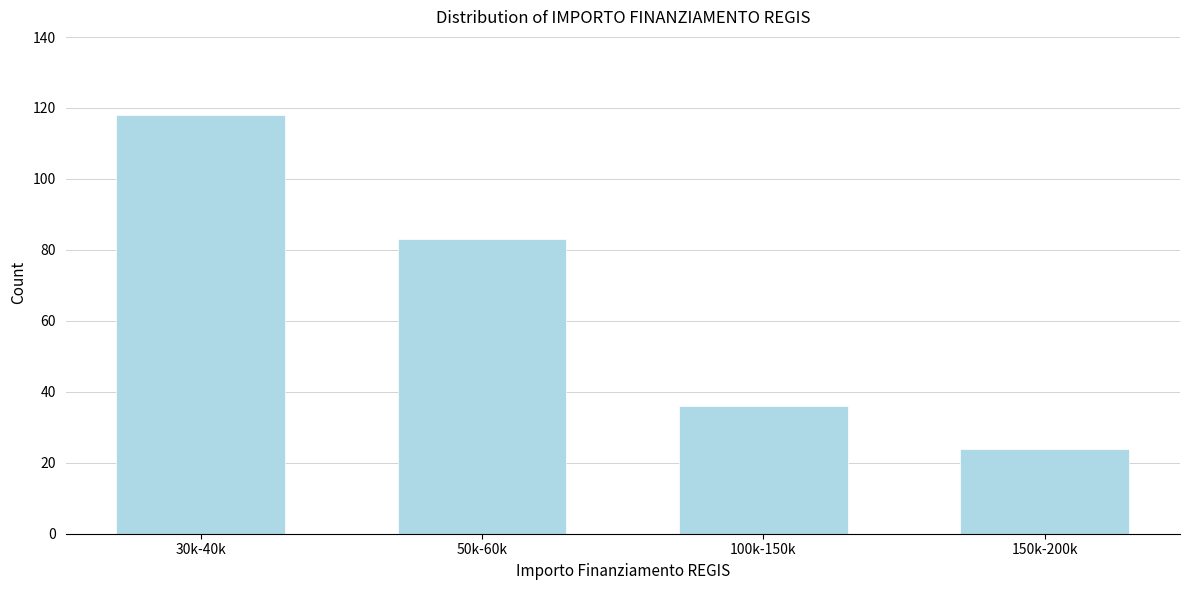

Reading left to right, what are all the values shown in this chart?

118	83	36	24